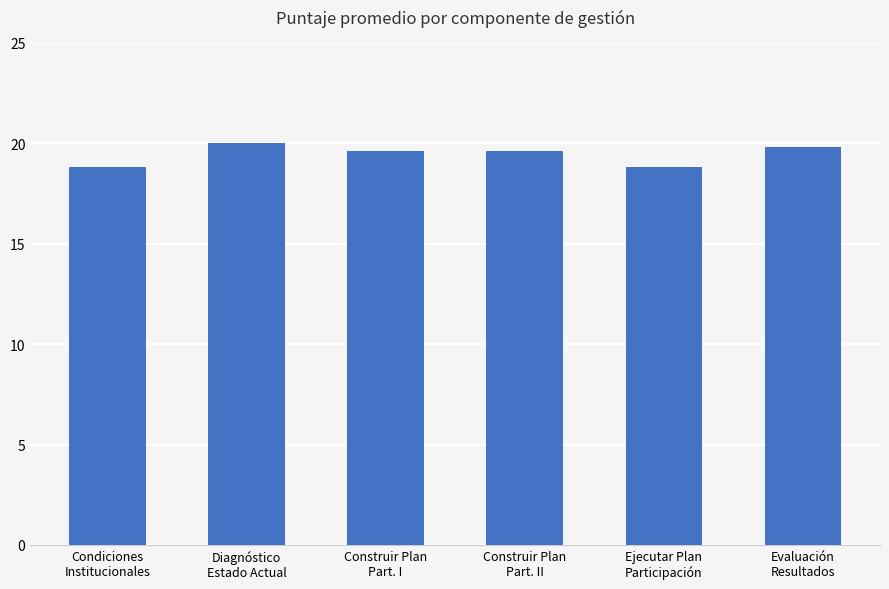

What is the sum of the values at Construir Plan
Part. II and Diagnóstico
Estado Actual?

39.6